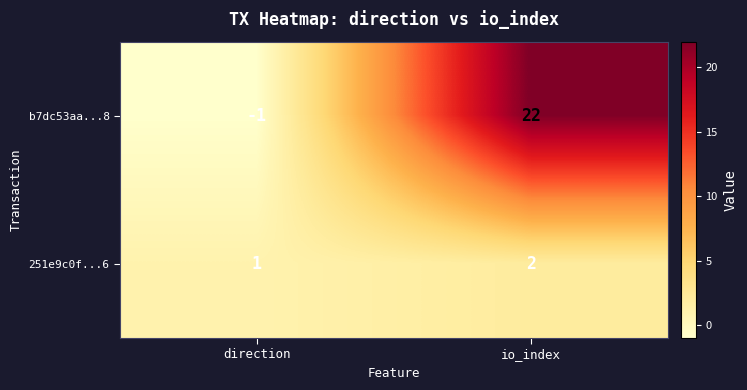

At which label is 251e9c0f...6 closest to 1?

direction